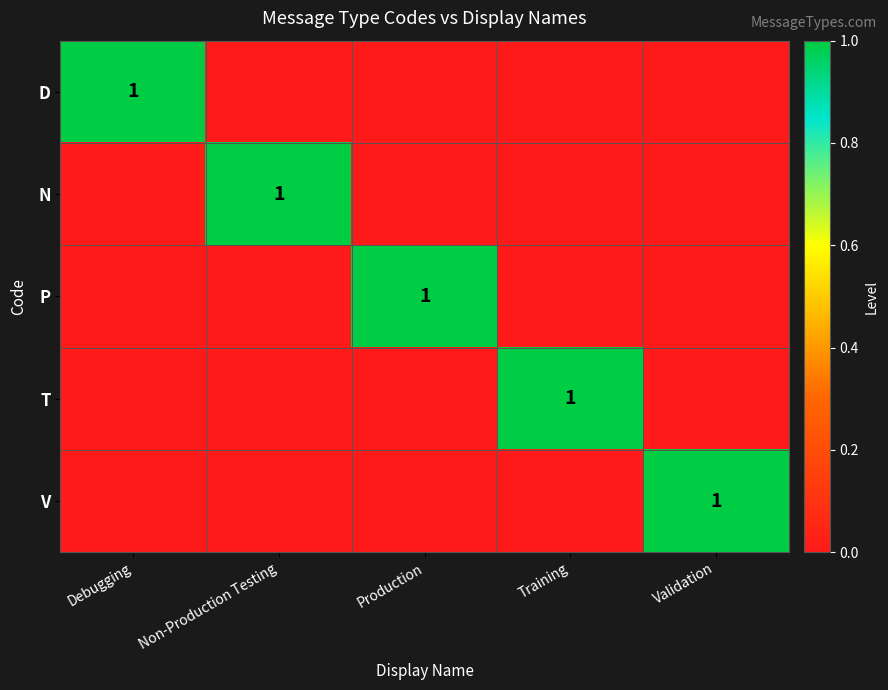

True or false: P has a value of 0 at Debugging.

True